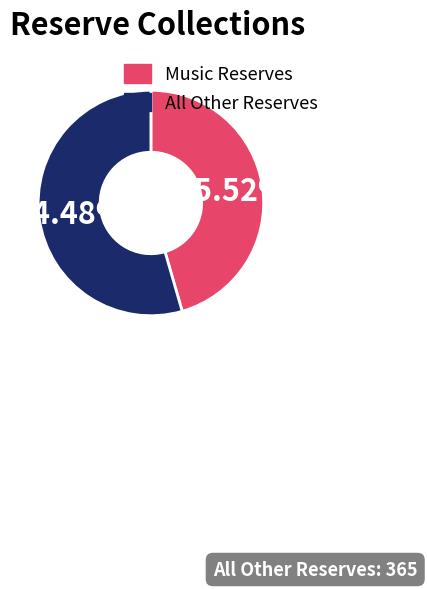

Combined, do Music Reserves and All Other Reserves account for over 50%?

Yes